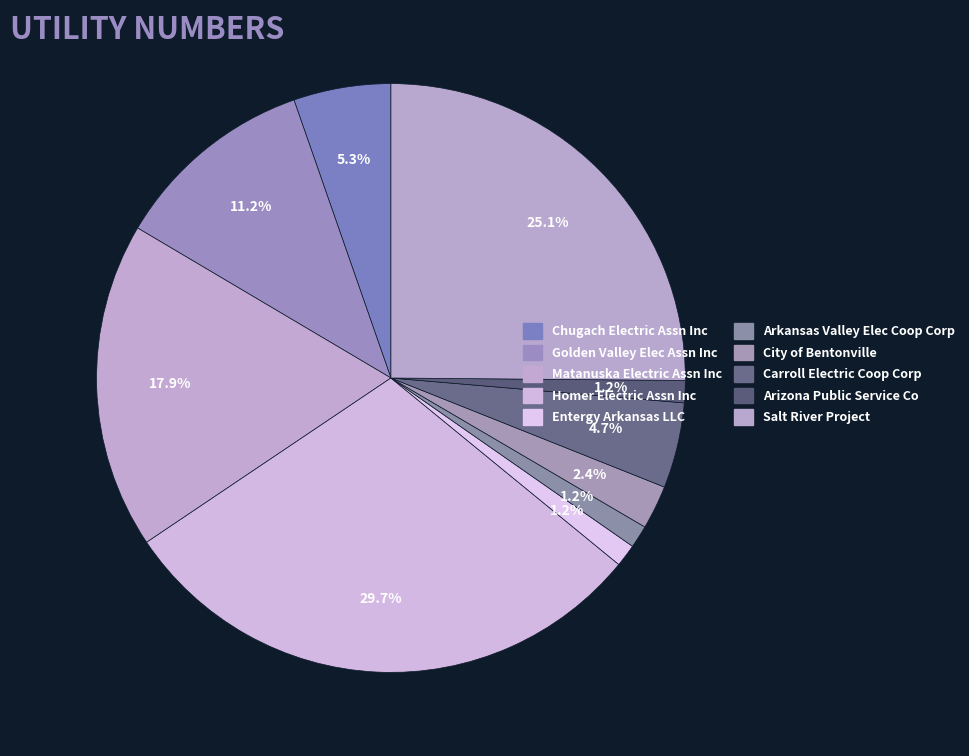

Is it true that Golden Valley Elec Assn Inc is 11% of the pie?

True